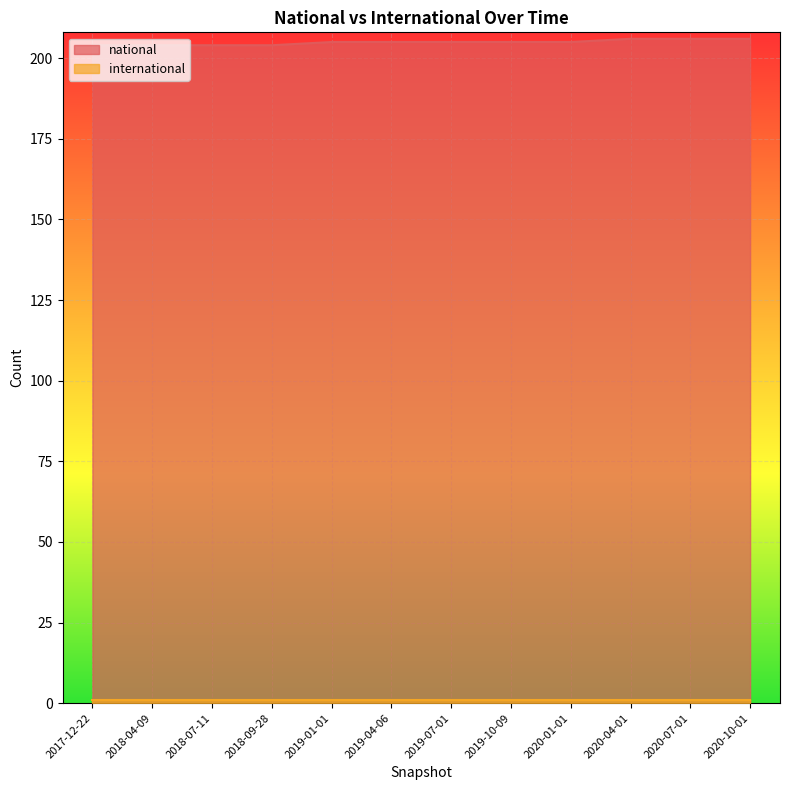

What is the change in value from 2018-09-28 to 2020-07-01?

+2